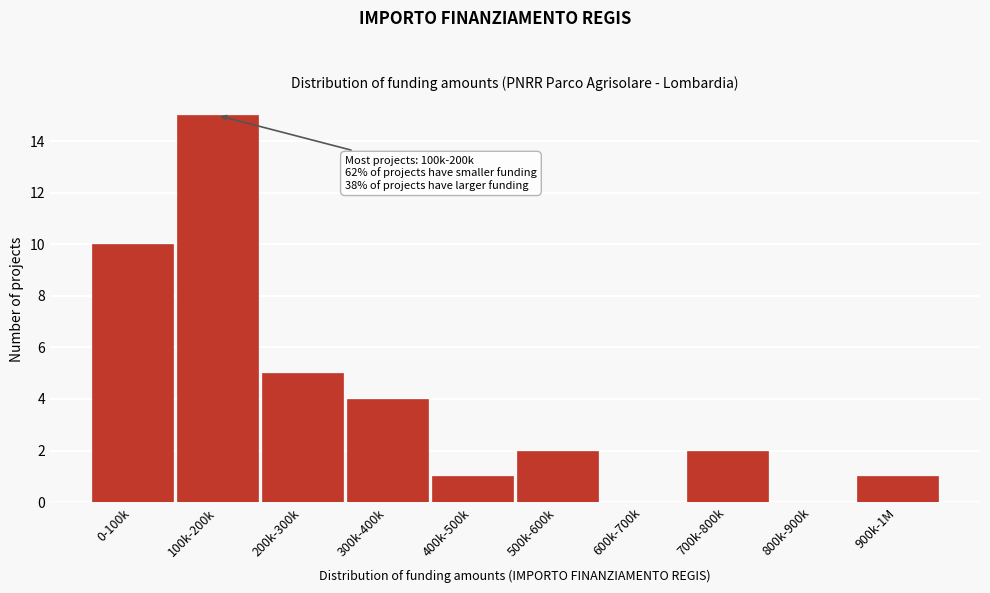

Reading left to right, transcribe all the data shown in this chart.

0-100k=10	100k-200k=15	200k-300k=5	300k-400k=4	400k-500k=1	500k-600k=2	600k-700k=0	700k-800k=2	800k-900k=0	900k-1M=1